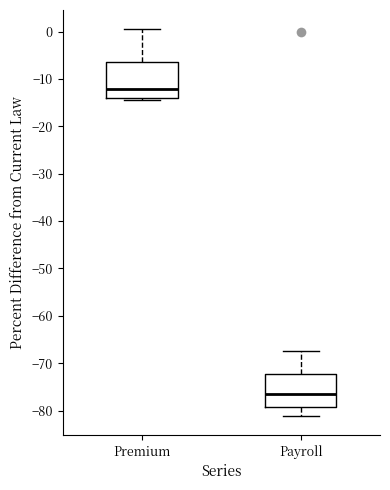

Which box has the highest median line?

Premium